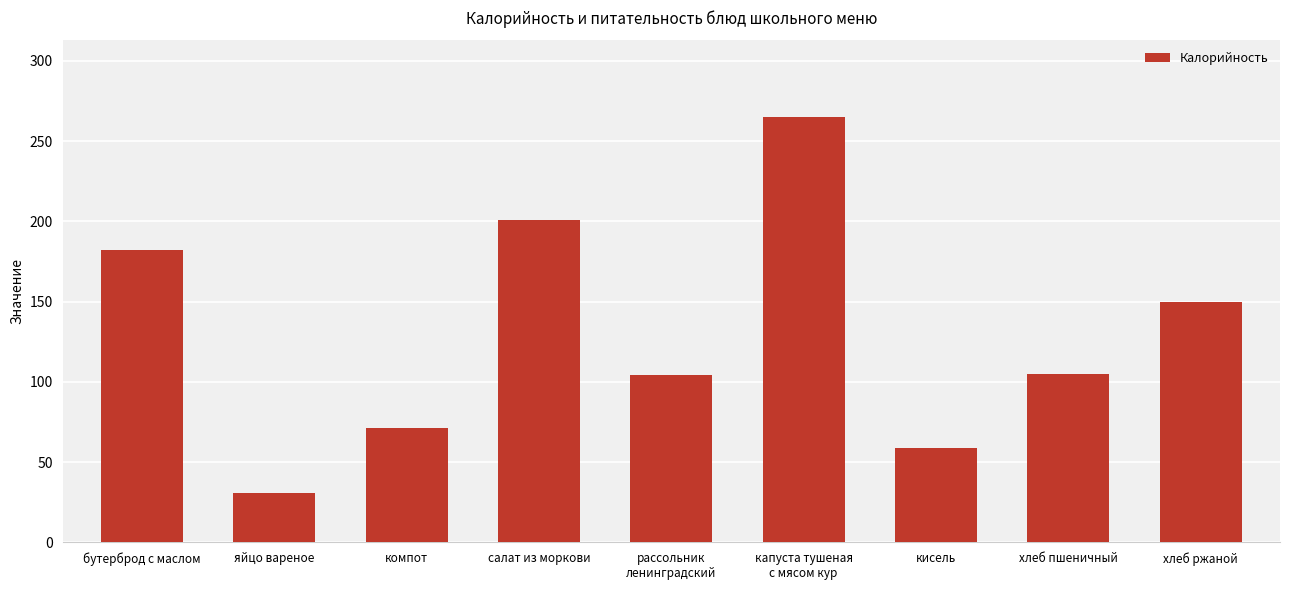

What is the maximum value shown in the chart?

265